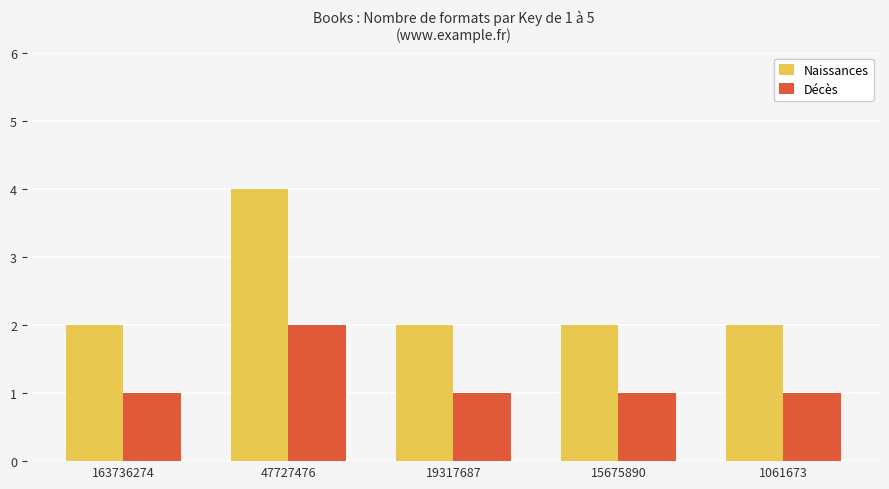

Does the chart contain any negative values?

No